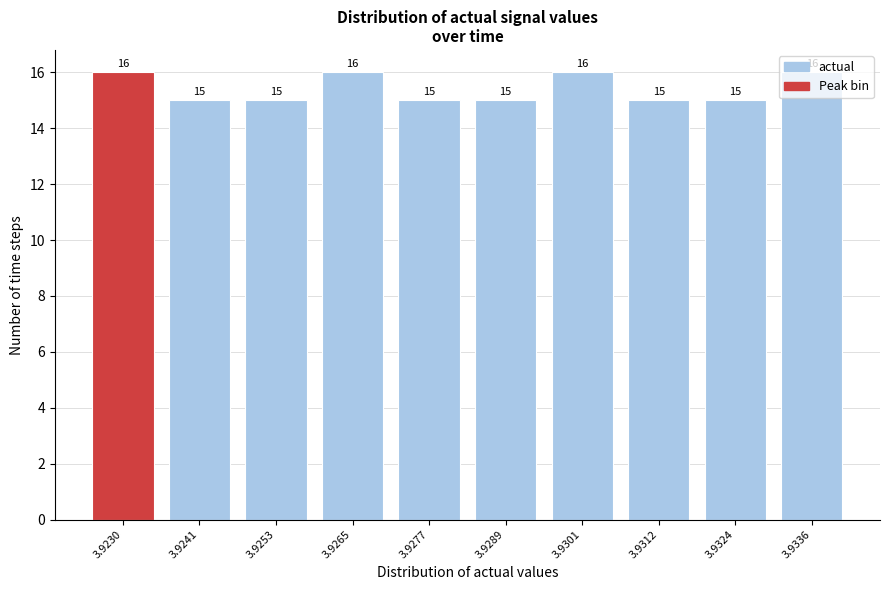

What is the ratio of the value at 3.9253 to the value at 3.9241?

1.0